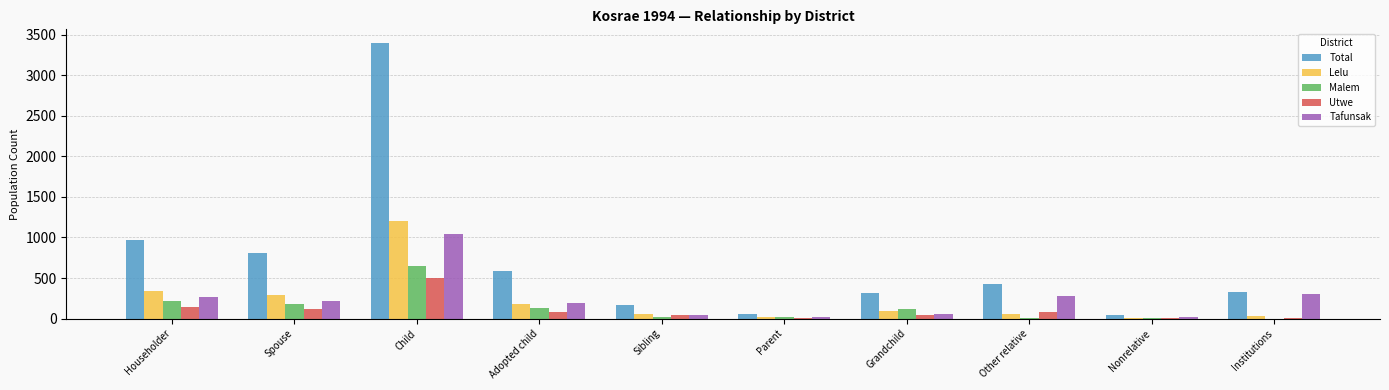

Which series has the widest spread of values?

Total